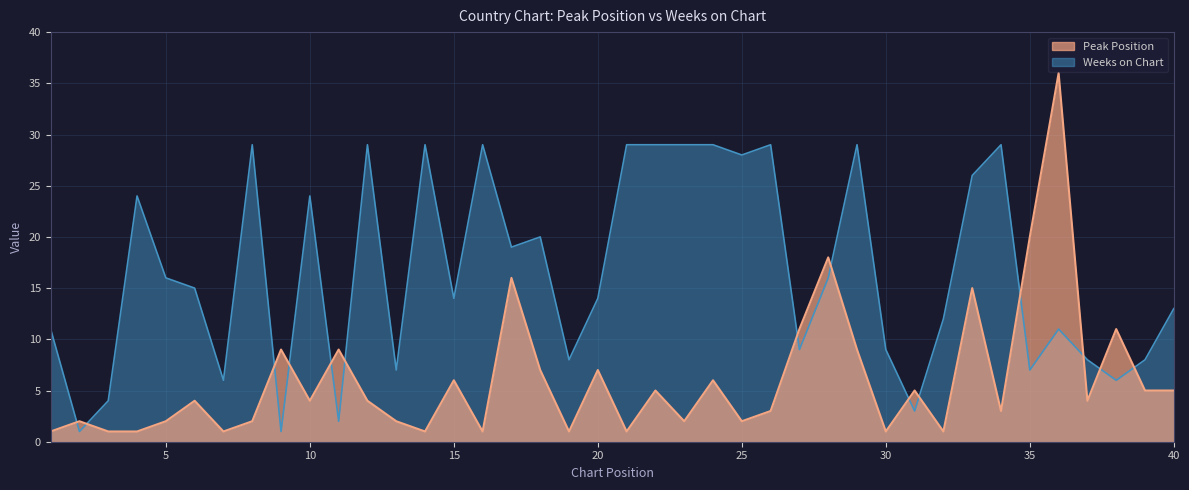

Reading left to right, list all the values displayed in this chart.

Peak Position: 1=1	2=2	3=1	4=1	5=2	6=4	7=1	8=2	9=9	10=4	11=9	12=4	13=2	14=1	15=6	16=1	17=16	18=7	19=1	20=7	21=1	22=5	23=2	24=6	25=2	26=3	27=11	28=18	29=9	30=1	31=5	32=1	33=15	34=3	35=20	36=36	37=4	38=11	39=5	40=5
Weeks on Chart: 1=11	2=1	3=4	4=24	5=16	6=15	7=6	8=29	9=1	10=24	11=2	12=29	13=7	14=29	15=14	16=29	17=19	18=20	19=8	20=14	21=29	22=29	23=29	24=29	25=28	26=29	27=9	28=16	29=29	30=9	31=3	32=12	33=26	34=29	35=7	36=11	37=8	38=6	39=8	40=13